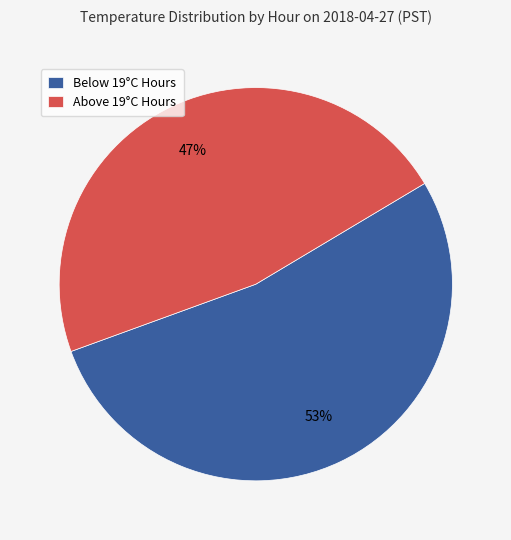

Combined, do Below 19°C Hours and Above 19°C Hours account for over 50%?

Yes